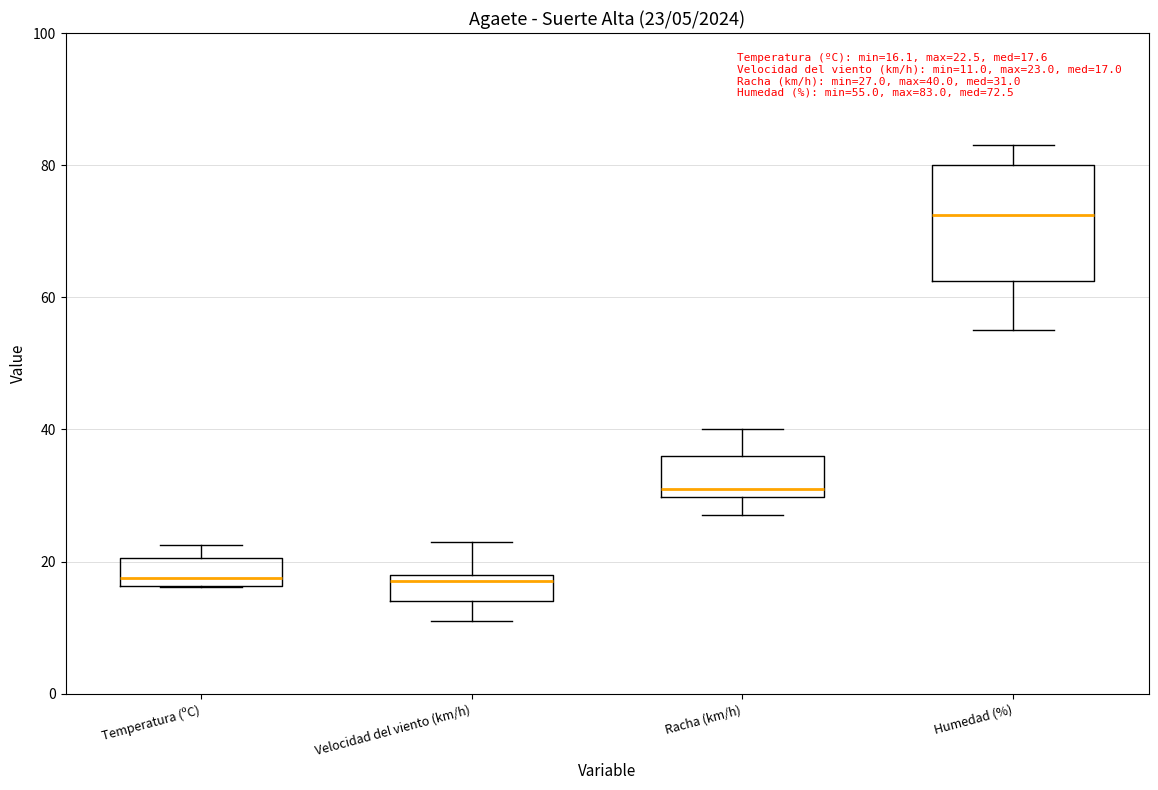

Which box is the tallest, from its lower edge to its upper edge?

Humedad (%)